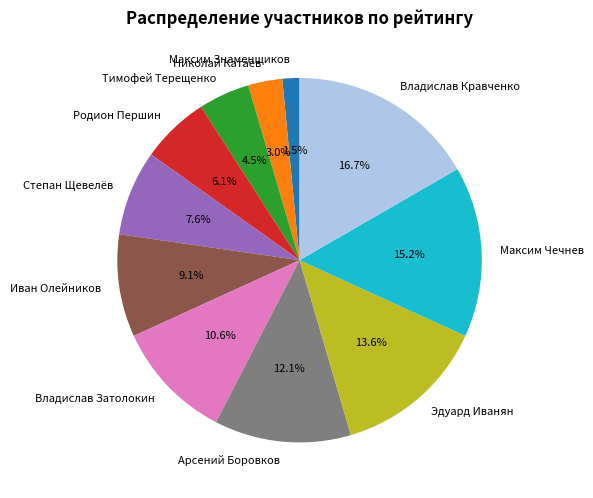

To the nearest percent, what is the difference between the largest and smallest slice percentages?

15%